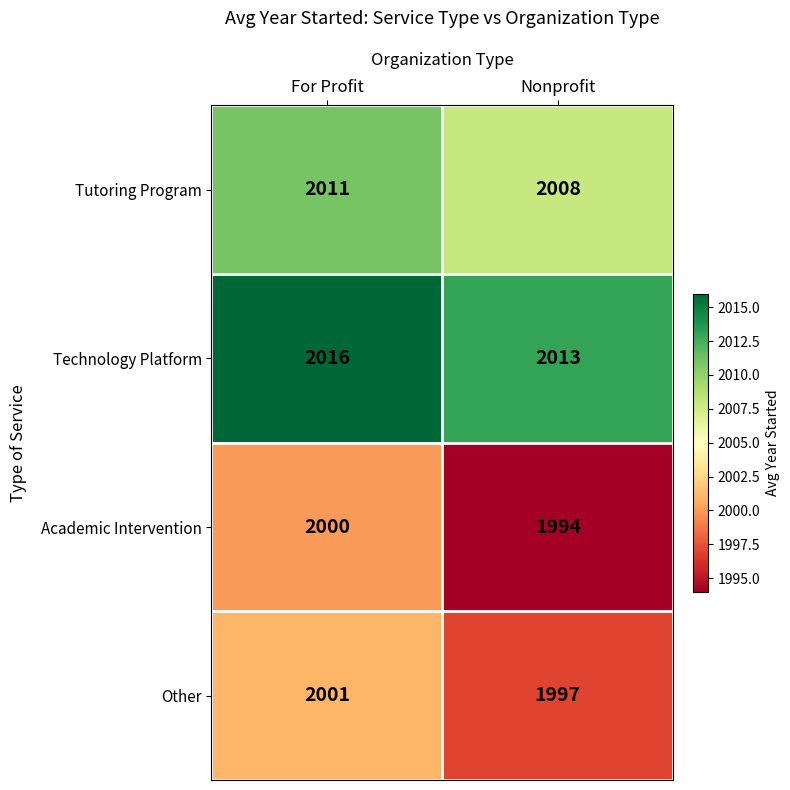

Rank the series at For Profit from lowest to highest value.

Academic Intervention, Other, Tutoring Program, Technology Platform